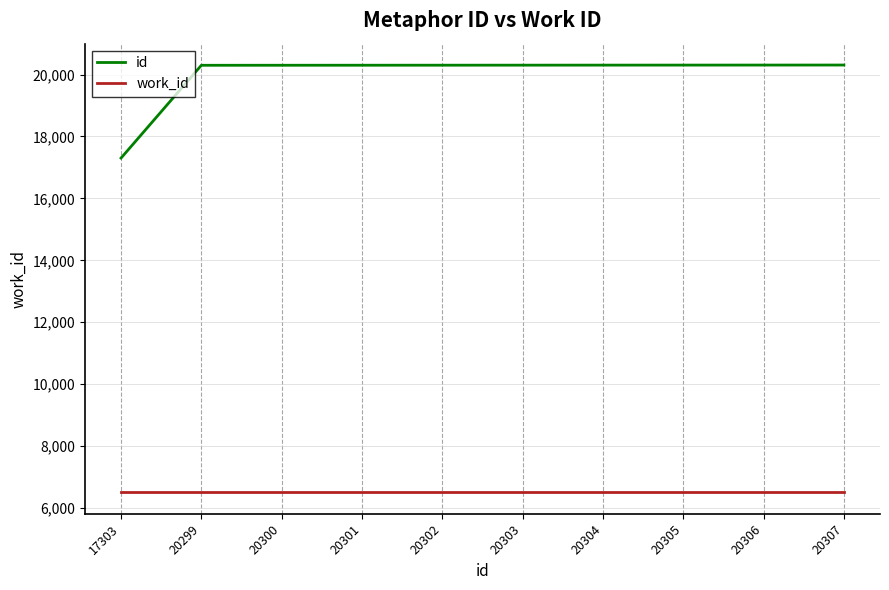

What is the smallest value displayed?

6506